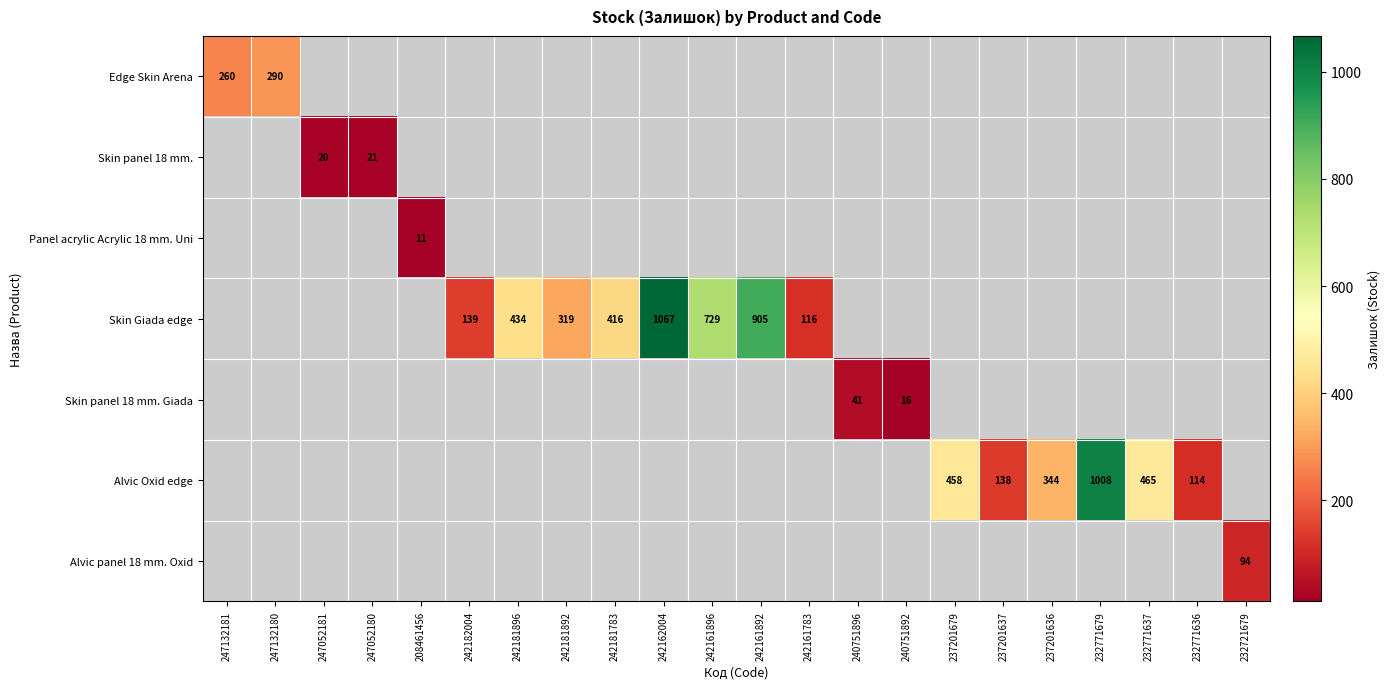

The Skin Giada edge series shows 116 at 242161783. True or false?

True